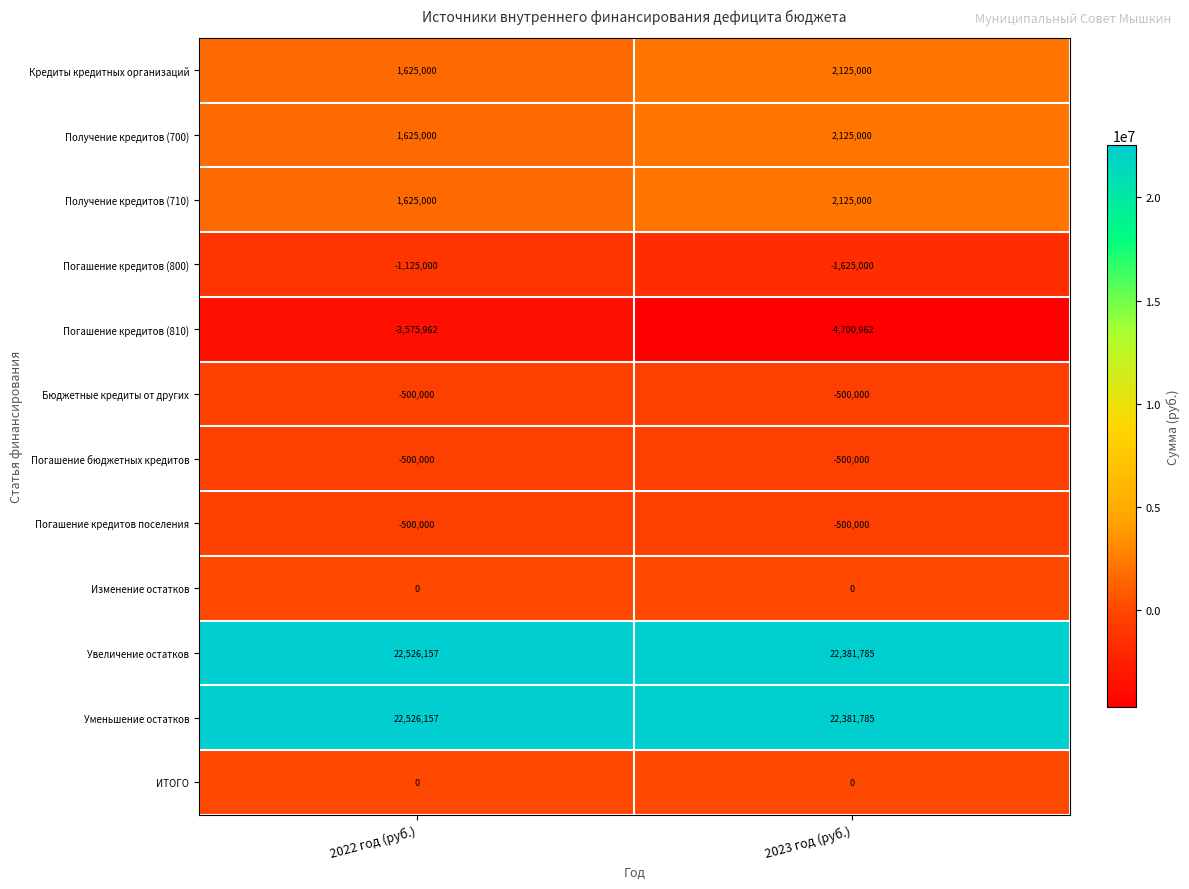

Which label corresponds to the smallest value in the chart?

2023 год (руб.)